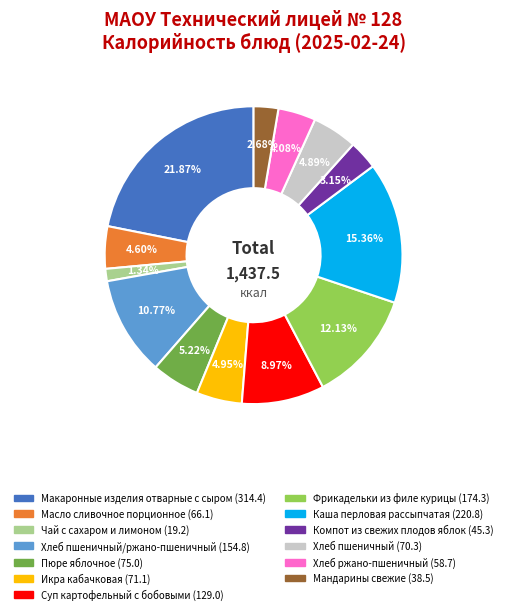

Is there any slice that represents more than half of the pie?

No